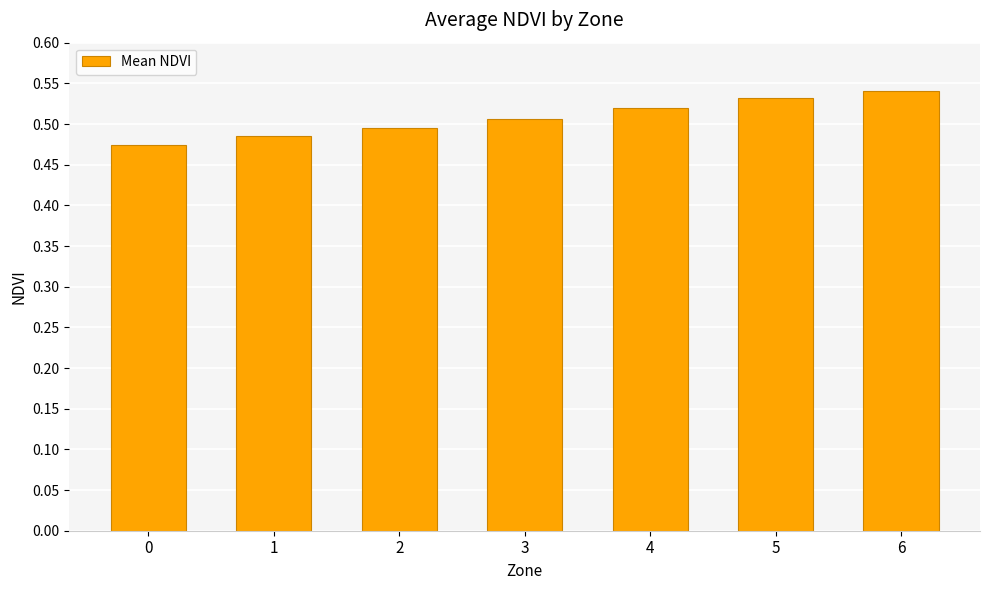

What is the sum of all values?

3.6